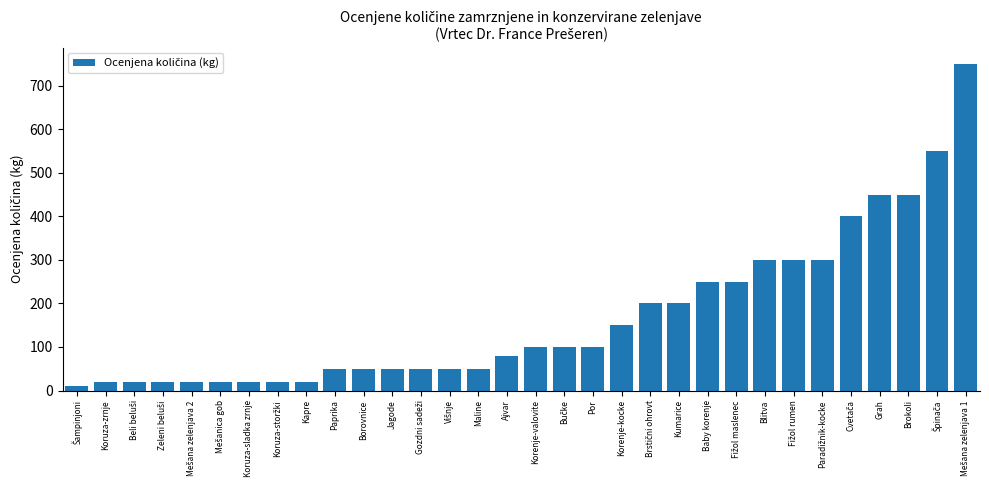

Reading left to right, list all the values displayed in this chart.

10	20	20	20	20	20	20	20	20	50	50	50	50	50	50	80	100	100	100	150	200	200	250	250	300	300	300	400	450	450	550	750